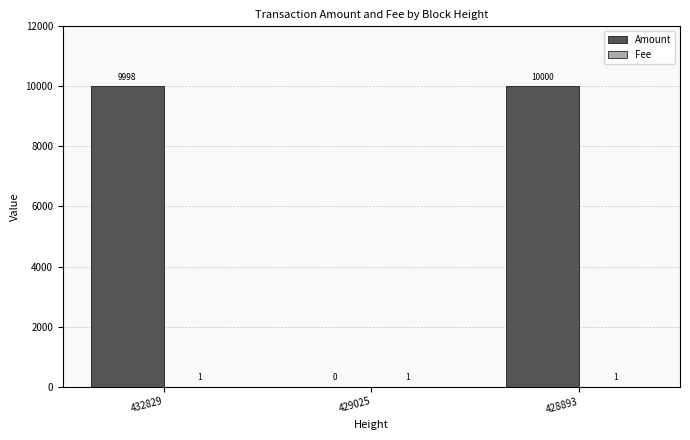

At which label is Amount closest to 5000?

432829